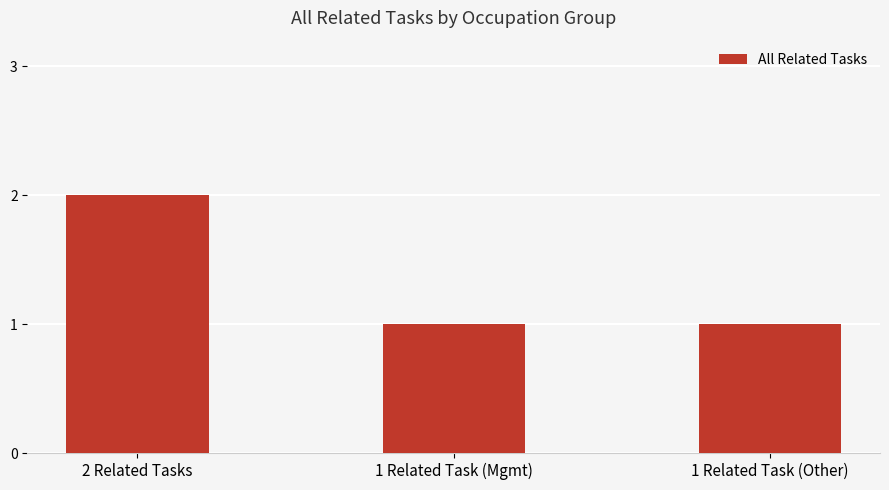

At which category does the chart reach its peak across all series?

2 Related Tasks